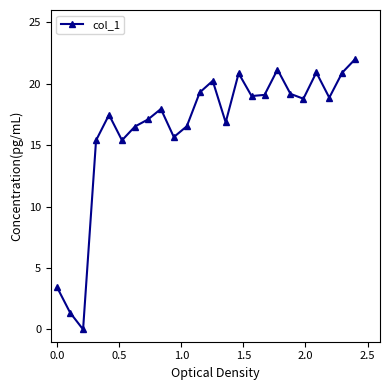

What is the difference between the maximum and minimum values?

22.0